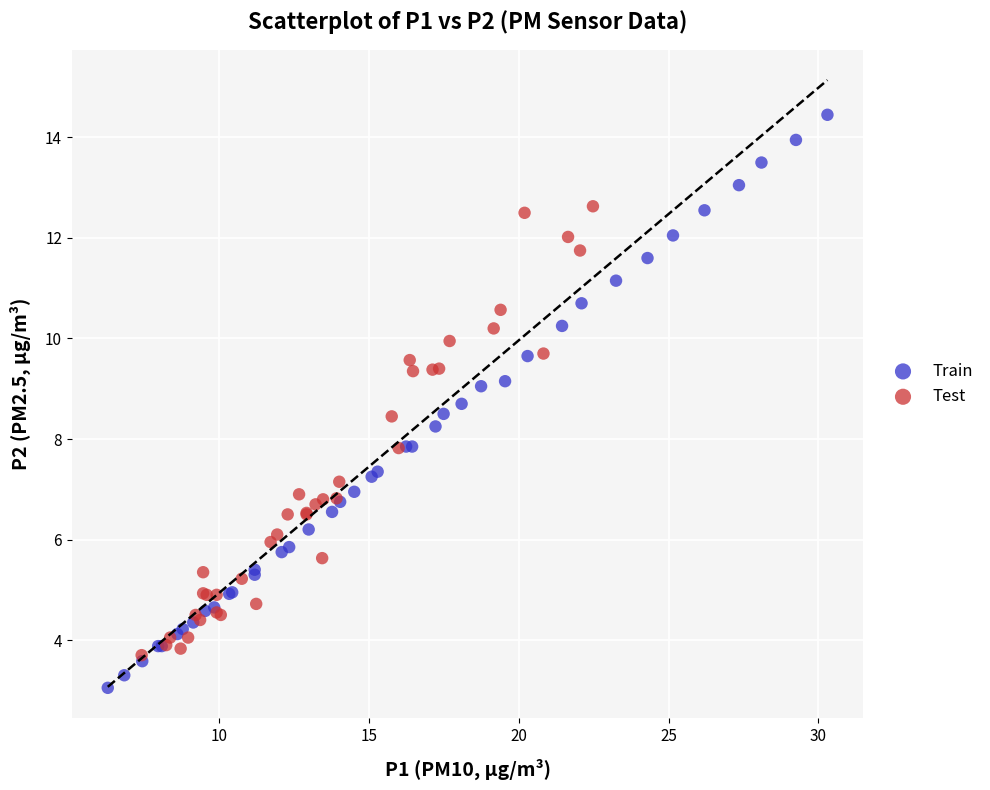

Which series has the widest spread of Y values?

Train